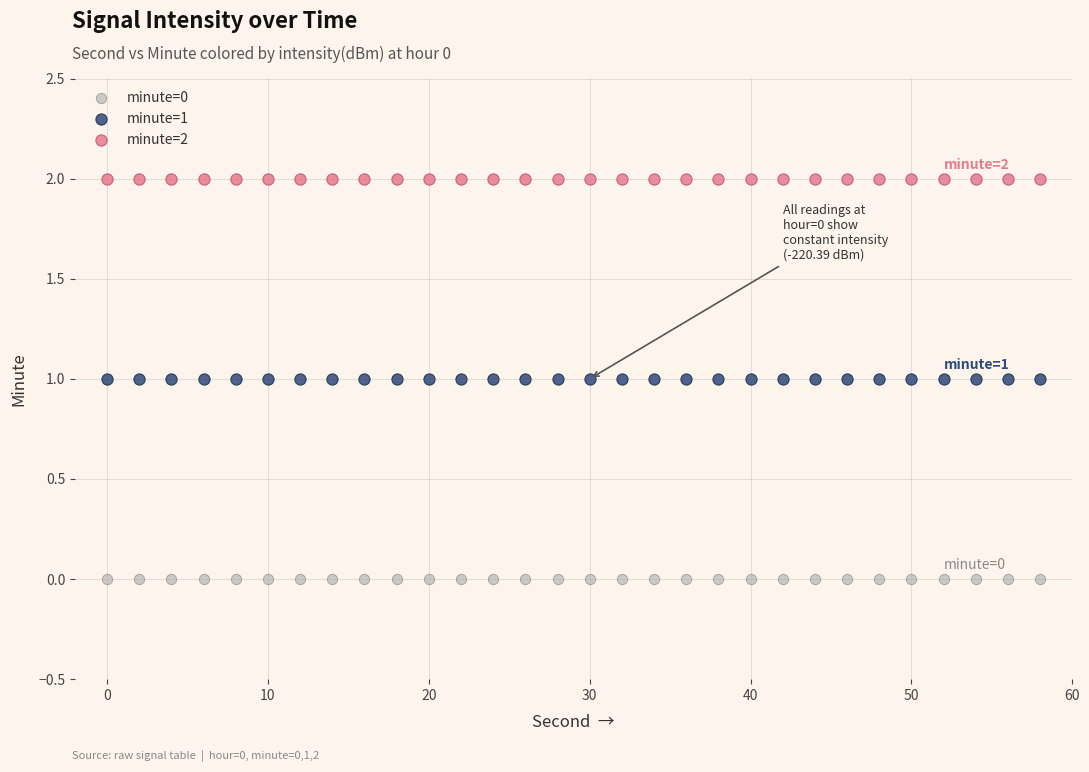

Which series reaches the minimum Y coordinate?

minute=0